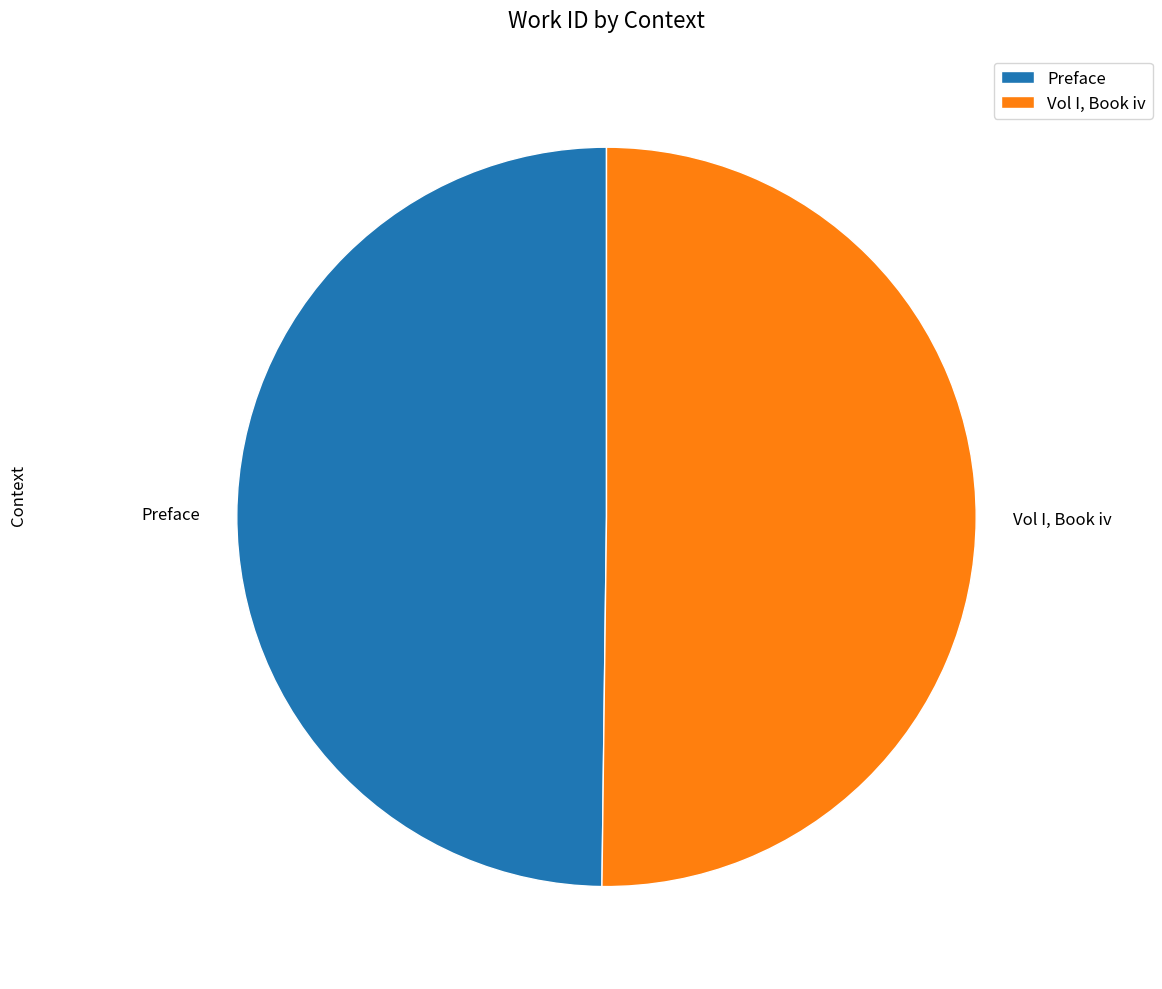

Is the sum of Vol I, Book iv and Preface greater than half?

Yes